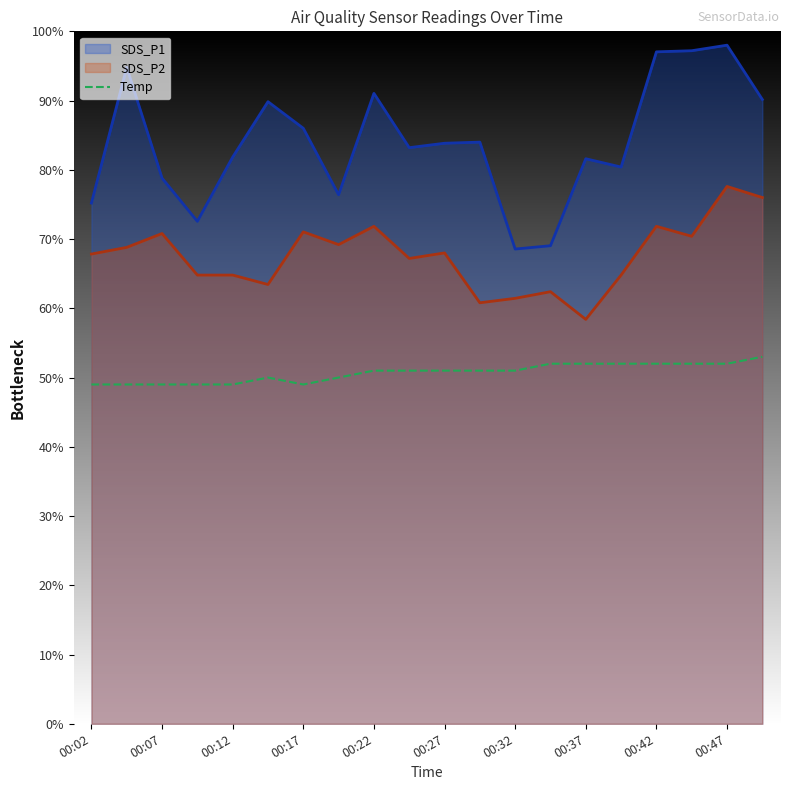

True or false: the data shows 10 at 00:02.

False